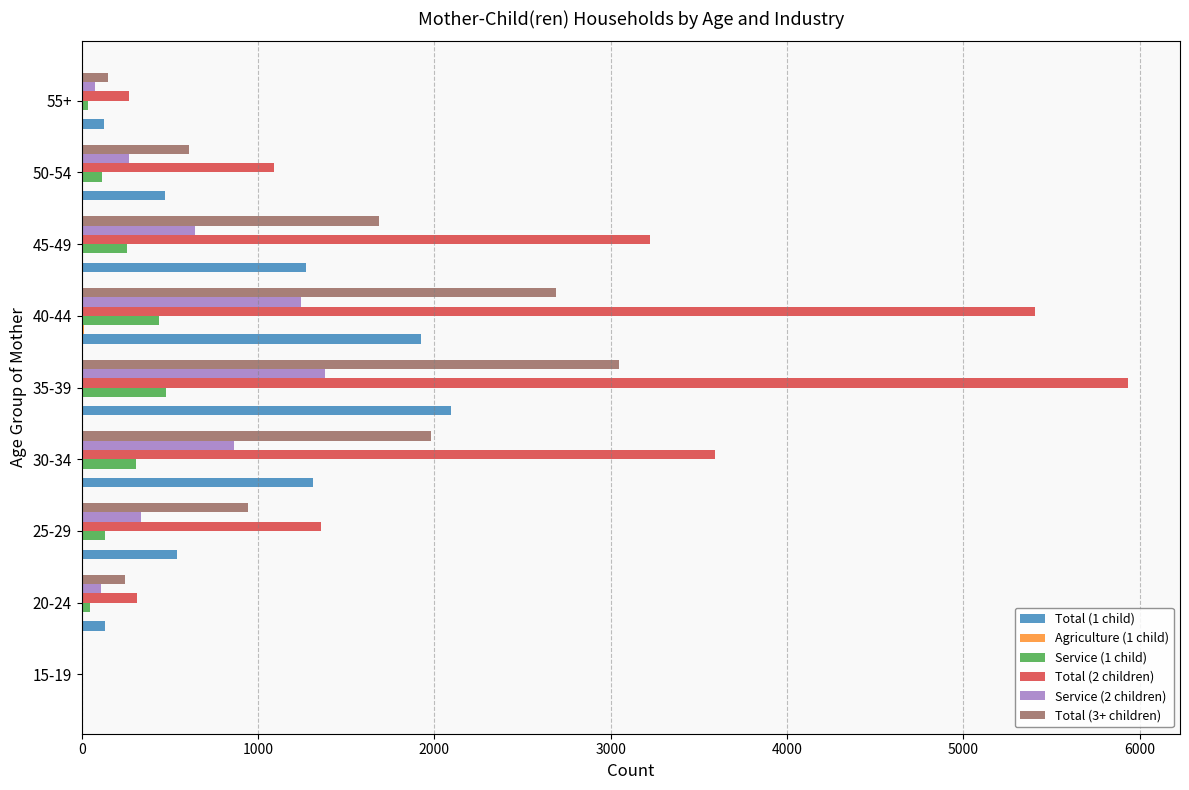

Is the value of Total (3+ children) at 20-24 greater than the value of Total (2 children) at 35-39?

No